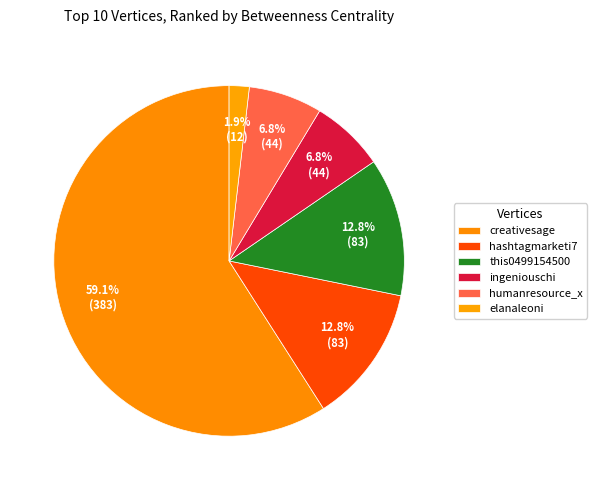

The creativesage slice represents 59% of the pie. True or false?

True